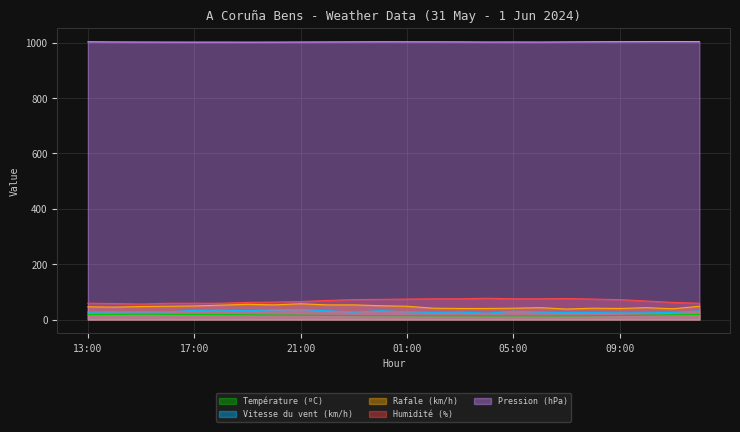

List the labels in order of Température (ºC) value, smallest first.

04:00, 06:00, 07:00, 05:00, 03:00, 02:00, 01:00, 08:00, 00:00, 23:00, 09:00, 22:00, 21:00, 10:00, 20:00, 19:00, 11:00, 13:00, 18:00, 17:00, 12:00, 14:00, 16:00, 15:00